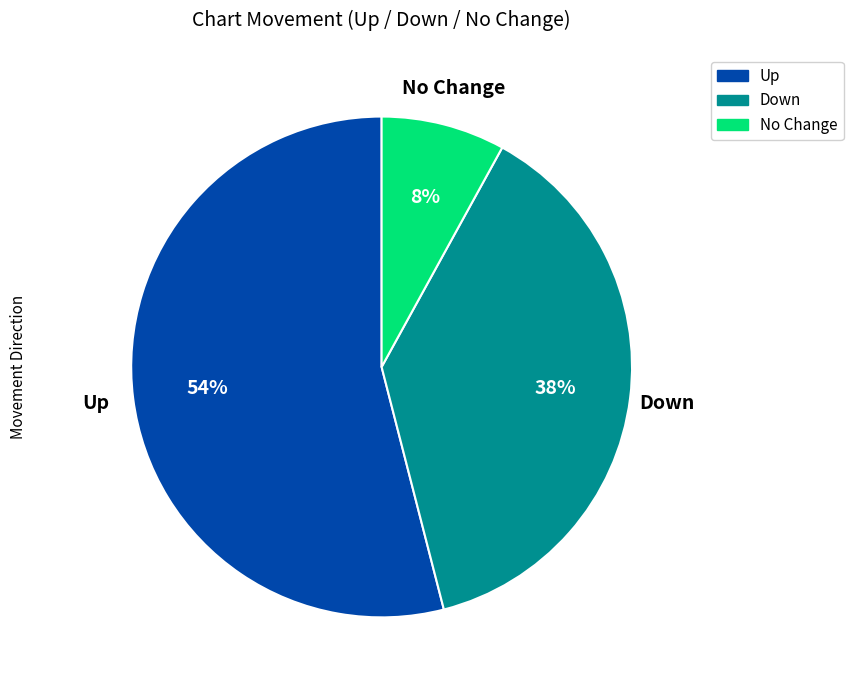

To the nearest percent, what is the difference between the largest and smallest slice percentages?

46%